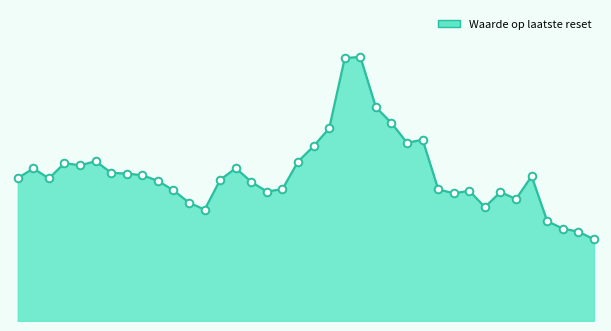

Is this an area chart (filled region under the line)?

Yes